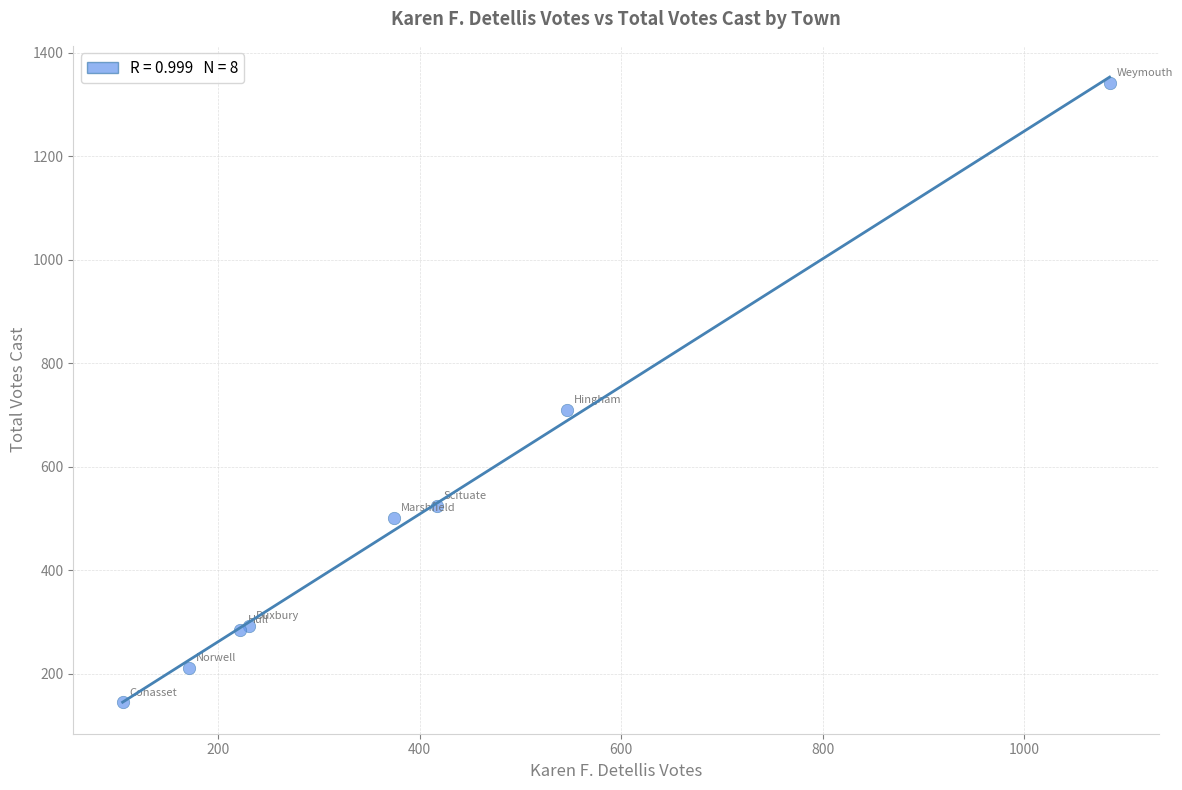

What Y value in the scatter plot is closest to 743?

709